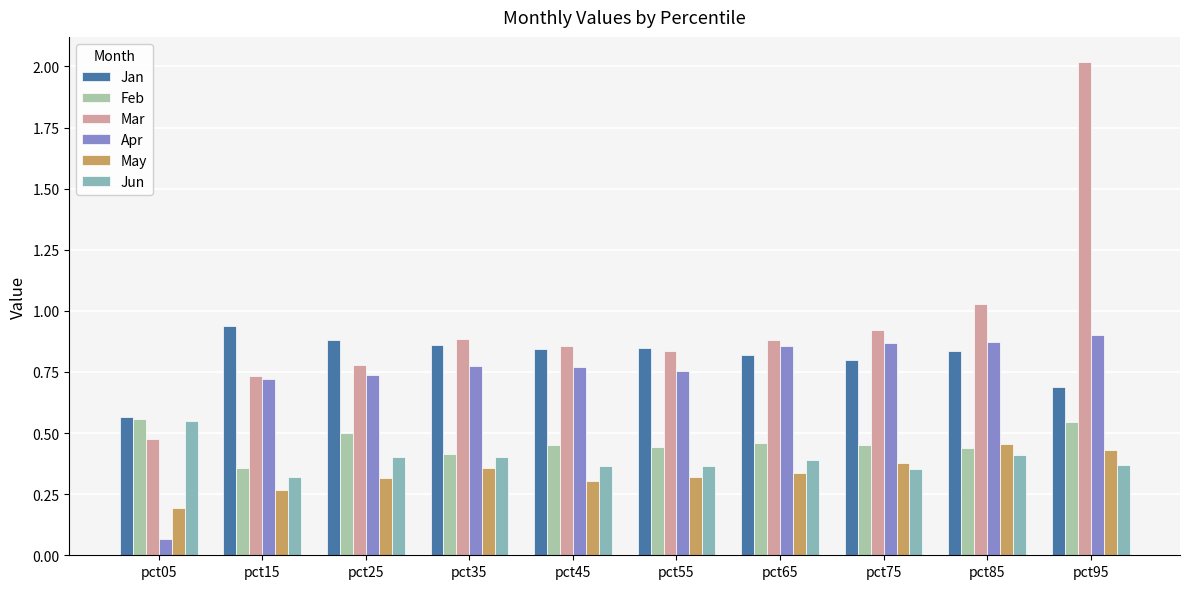

What is the difference between the maximum and minimum values in the Jan series?

0.4